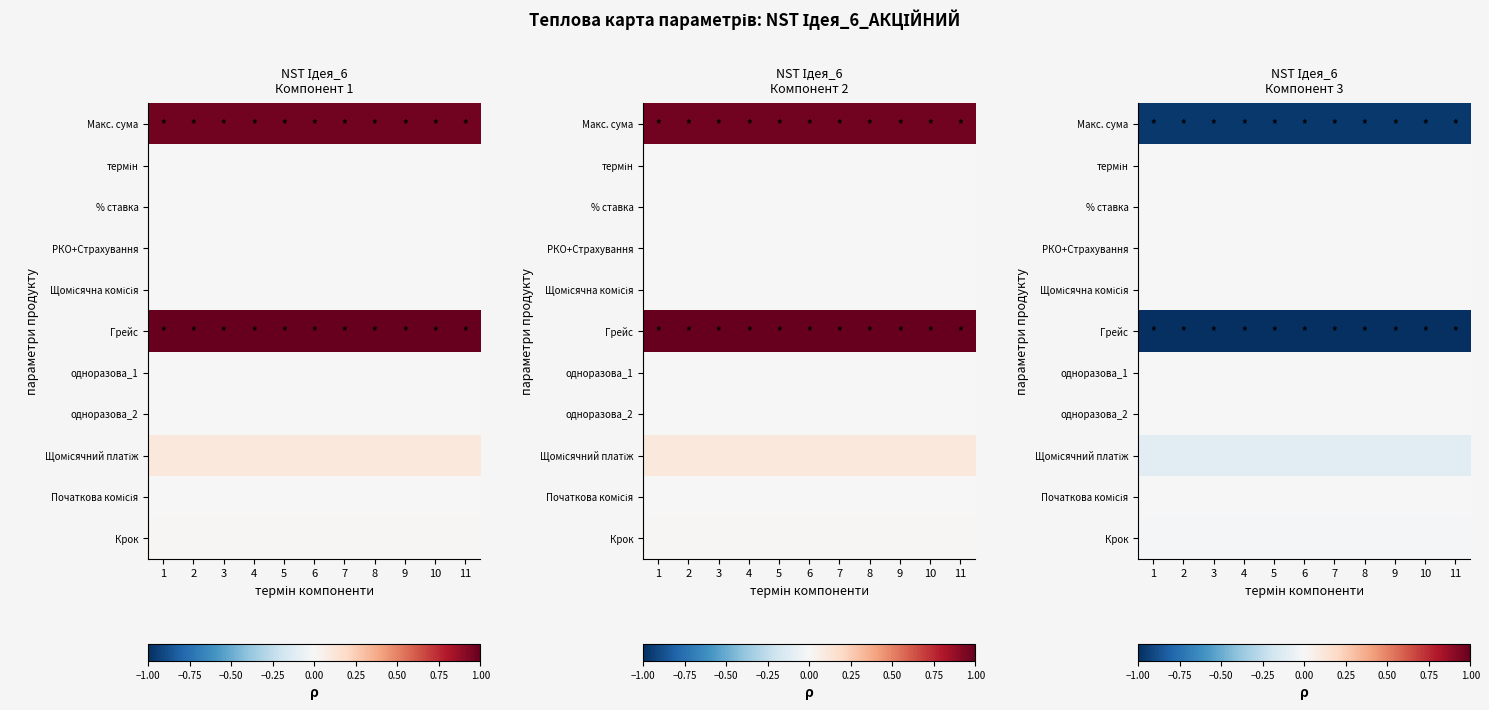

What is the total value across all series at 1?

-2.1